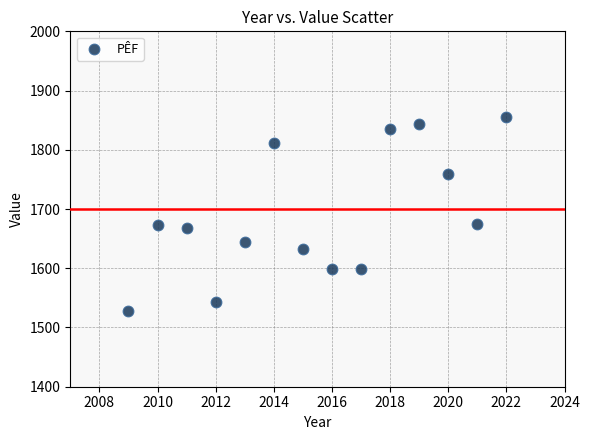

What is the range of Y values (max minus min)?

327